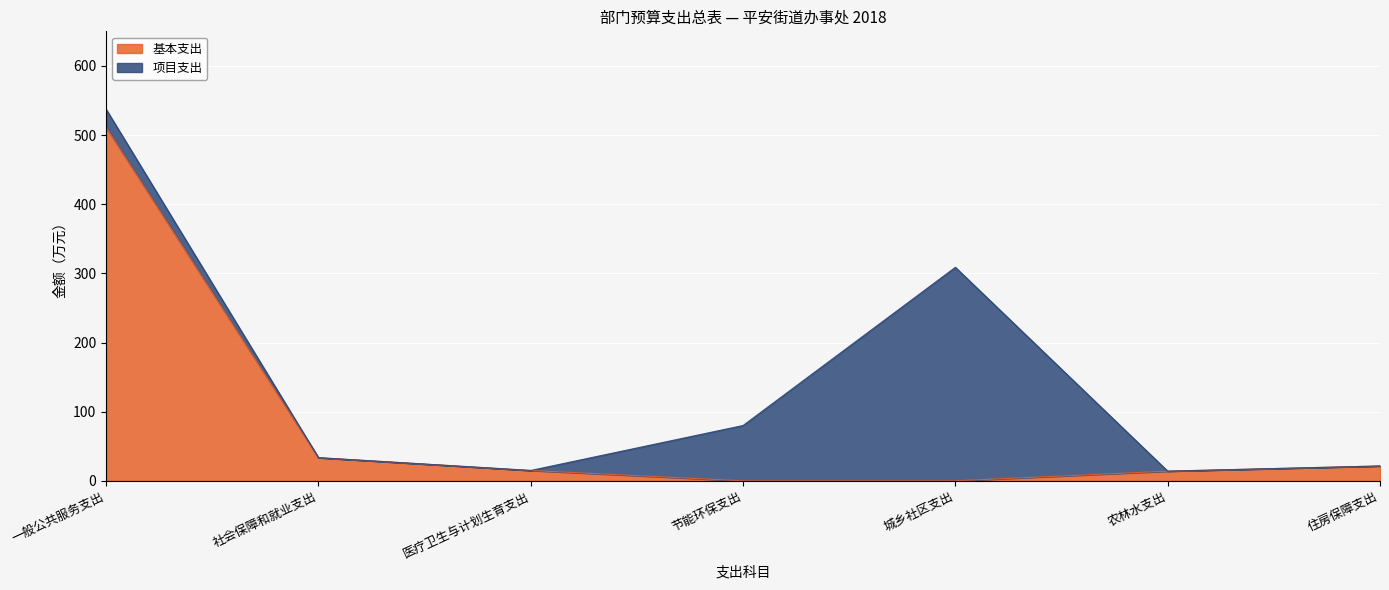

Count the number of categories in the chart.

7